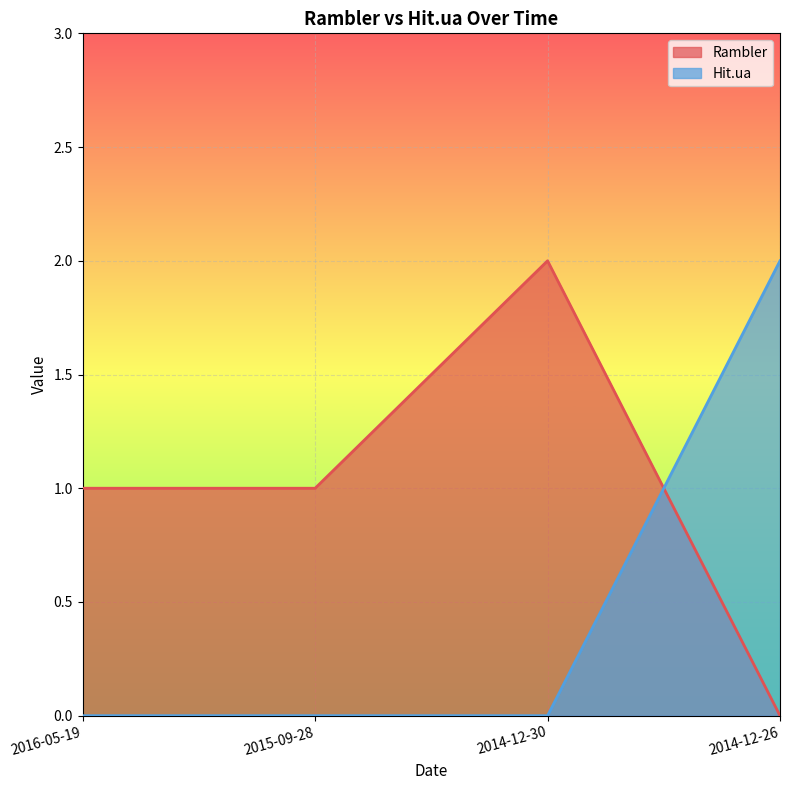

True or false: Hit.ua has a value of 3 at 2014-12-26.

False